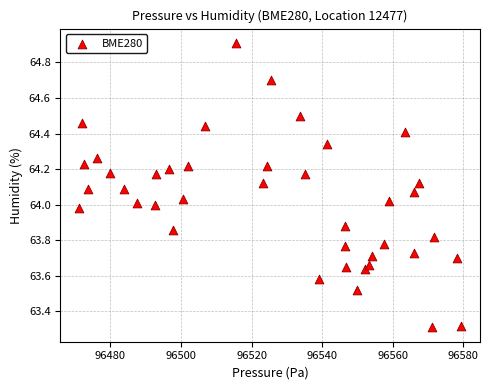

What is the range of Y values (max minus min)?

1.6